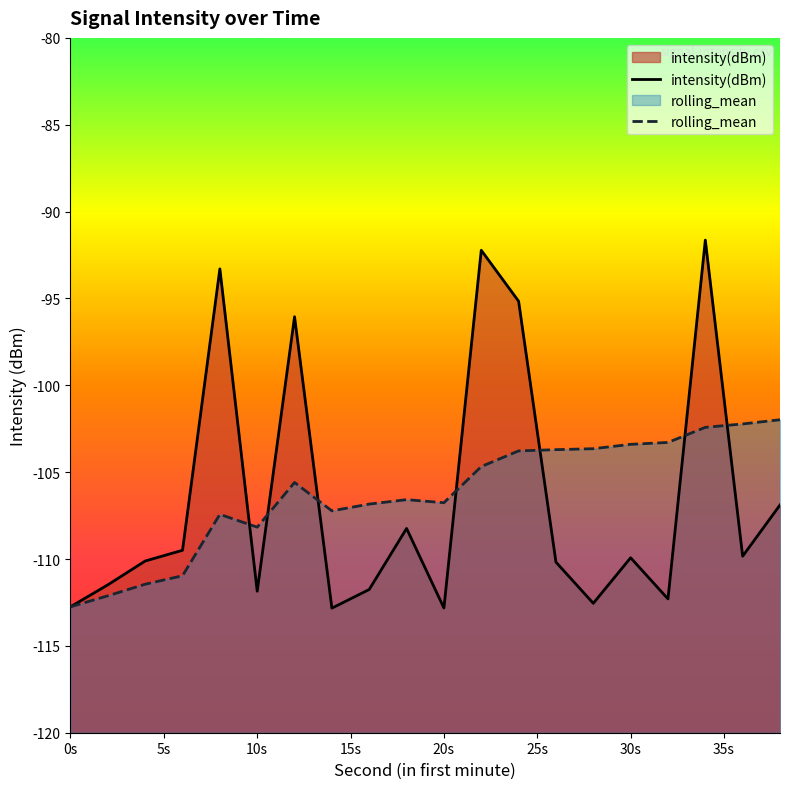

List the series in order of their overall mean, highest first.

rolling_mean, intensity(dBm)